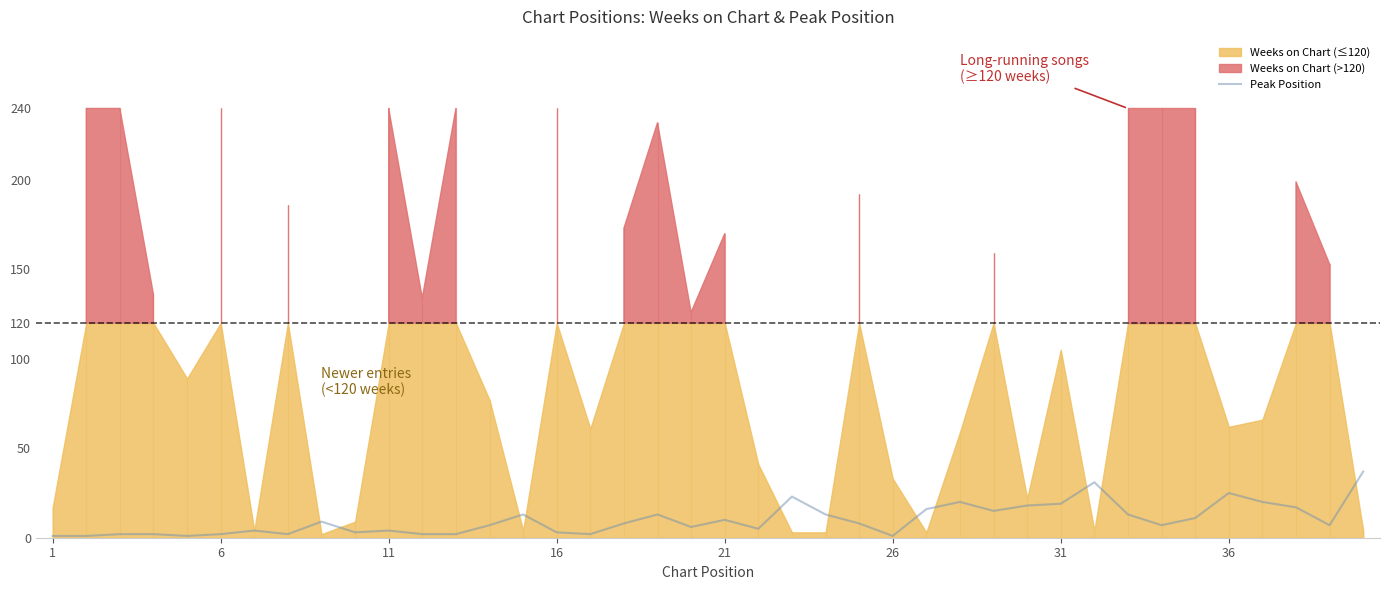

What is the maximum value for Peak Position?

37